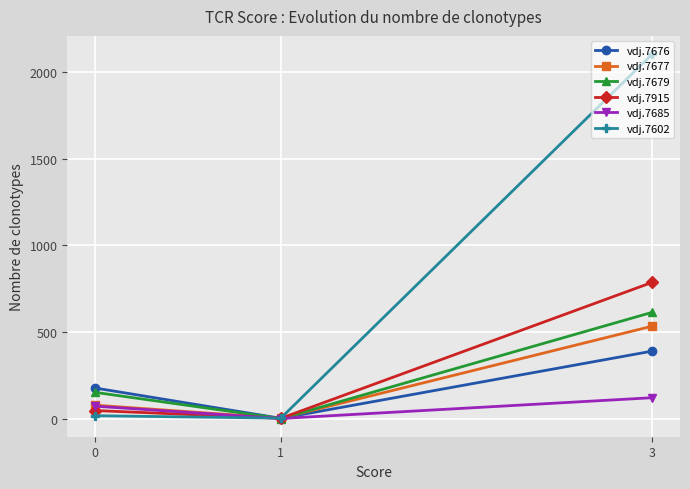

Is this an area chart (filled region under the line)?

No